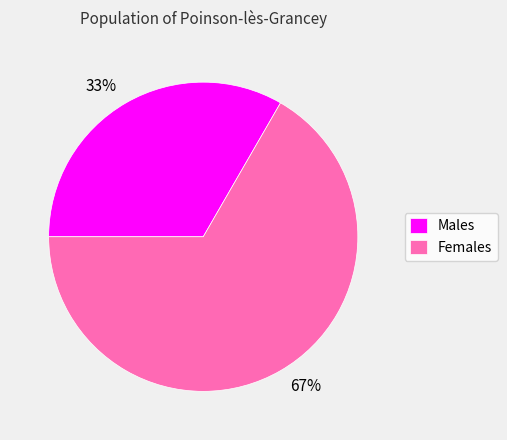

Which has a higher value, Females or Males?

Females